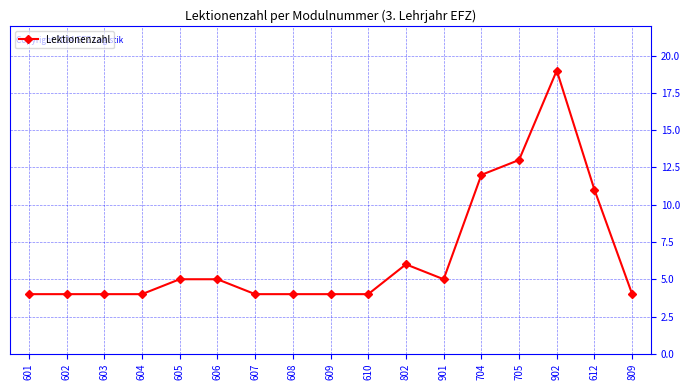

What is the average value?

7